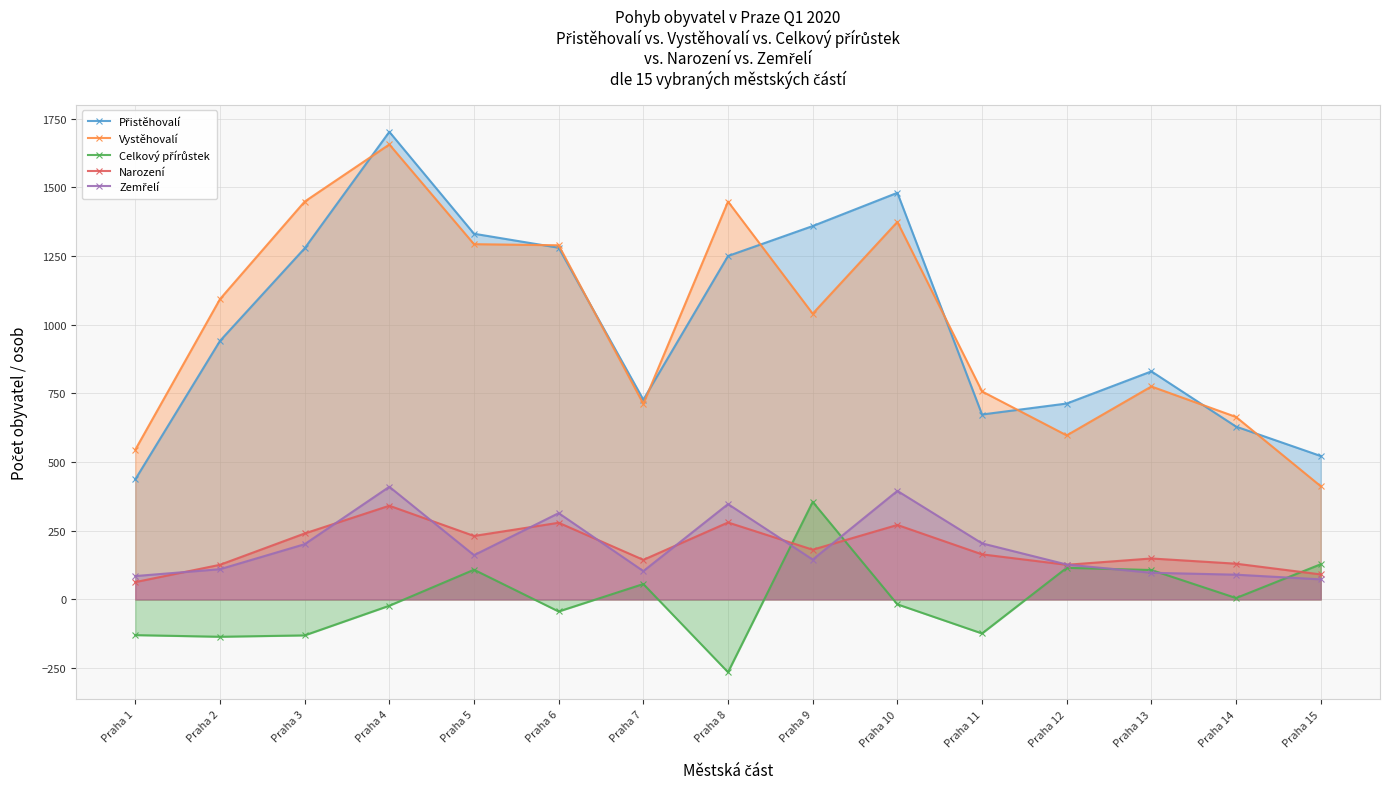

What value does the Zemřelí series have at Praha 3, to the nearest 50?

200